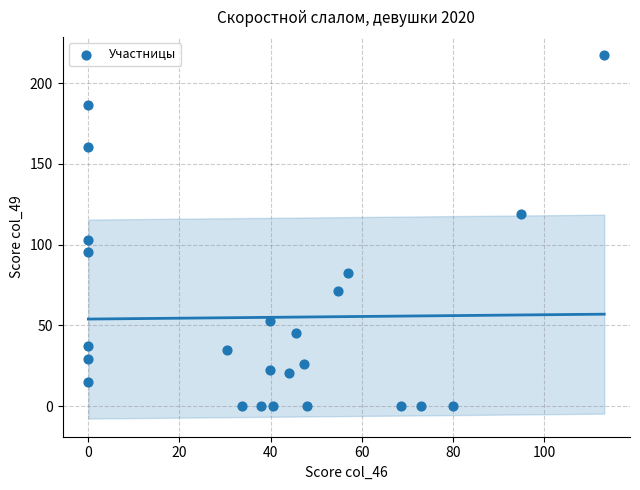

What is the range of X values (max minus min)?

113.2